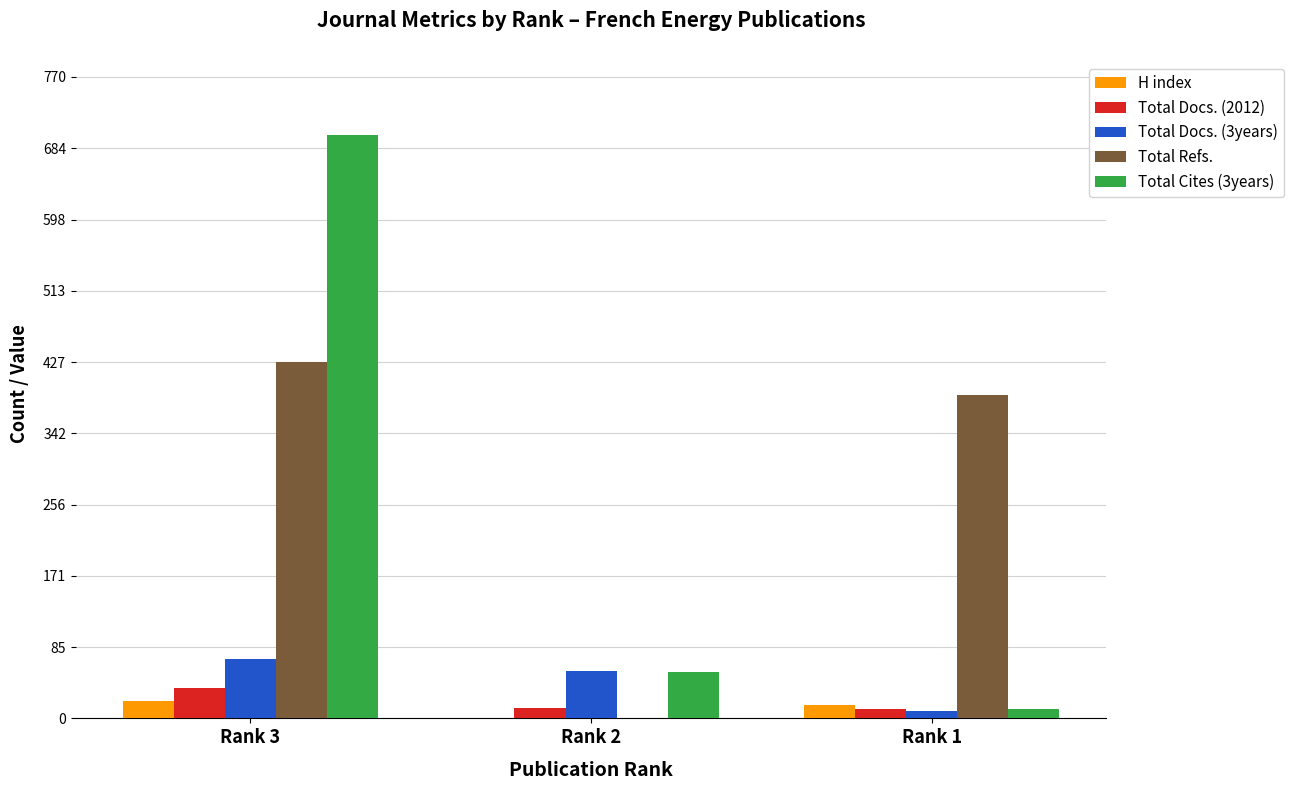

The value of Total Refs. at Rank 2 is -162. True or false?

False